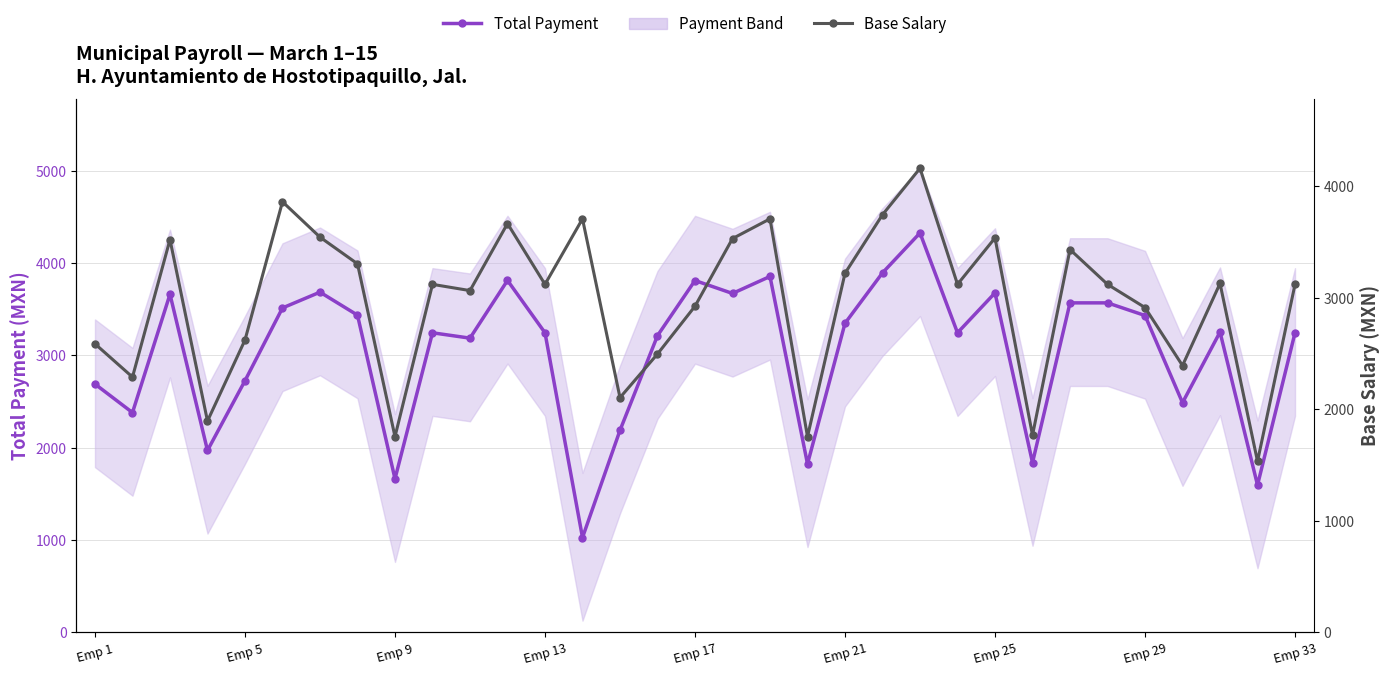

What is the difference between the maximum and second lowest values in the Base Salary series?

2405